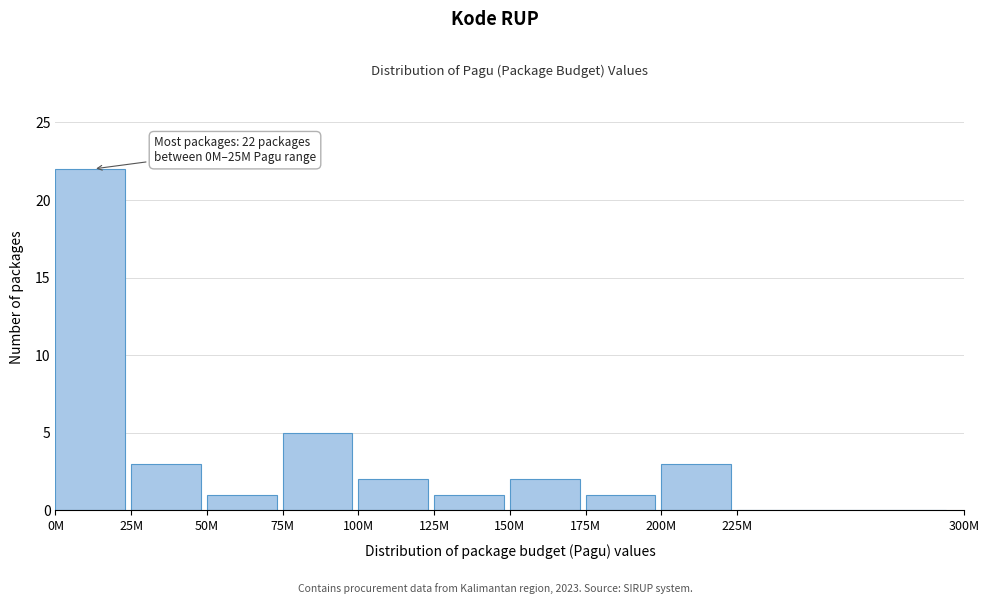

Reading left to right, what are all the values shown in this chart?

0M=22	25M=3	50M=1	75M=5	100M=2	125M=1	150M=2	175M=1	200M=3	225M=0